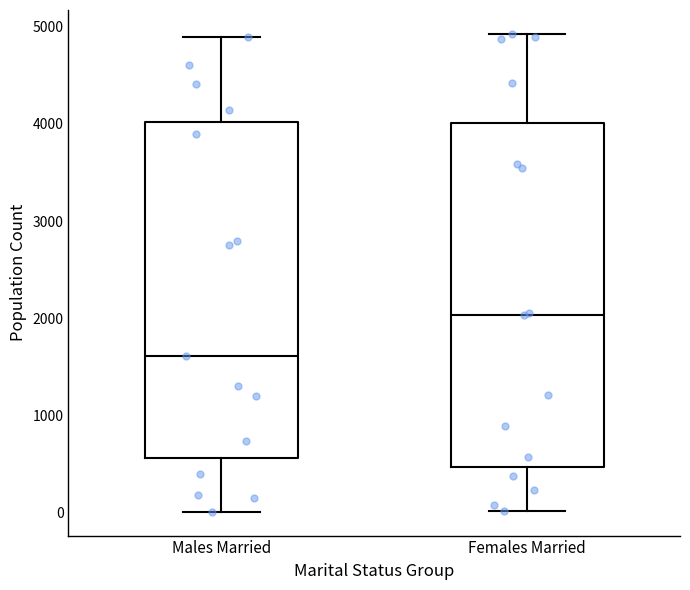

Which box has the highest median line?

Females Married